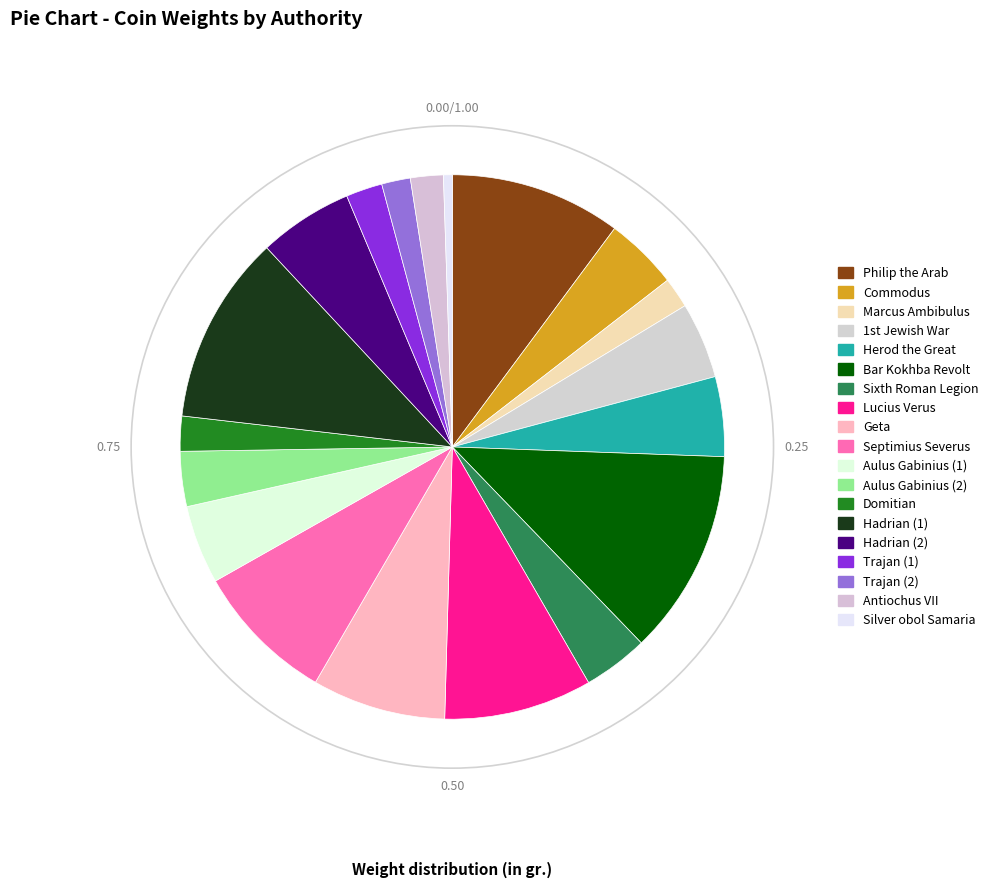

How many segments does this pie chart have?

19